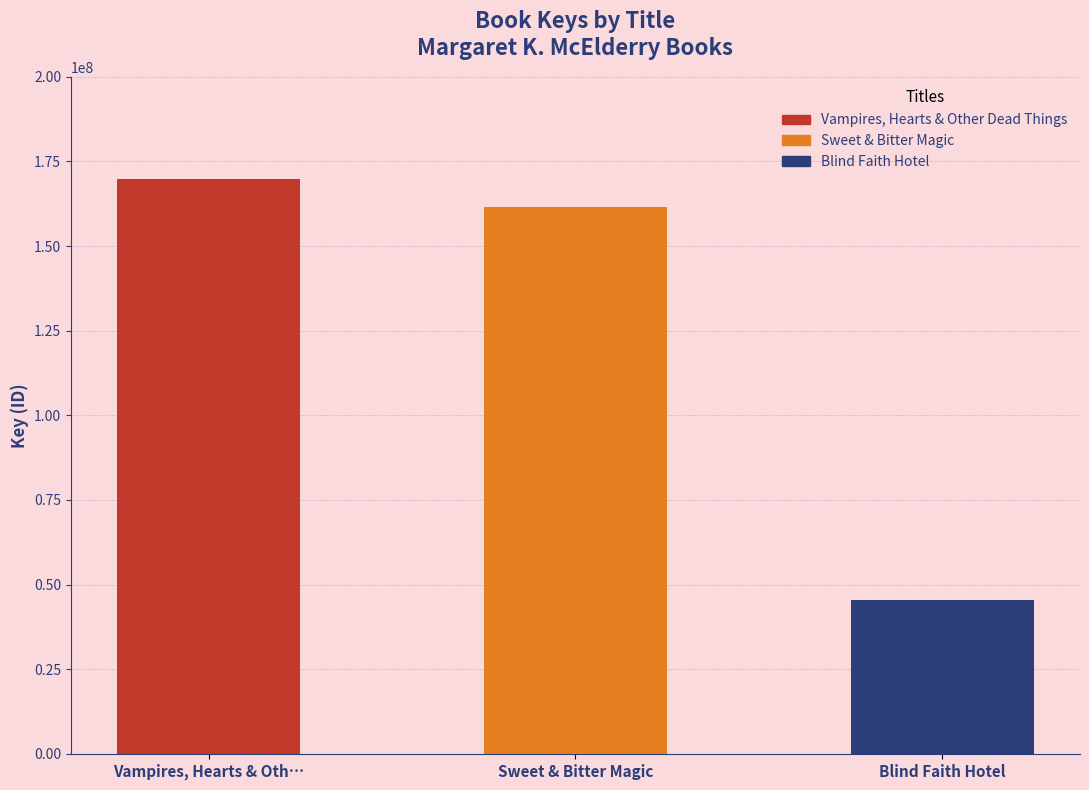

Between Sweet & Bitter Magic and Blind Faith Hotel, which is larger?

Sweet & Bitter Magic